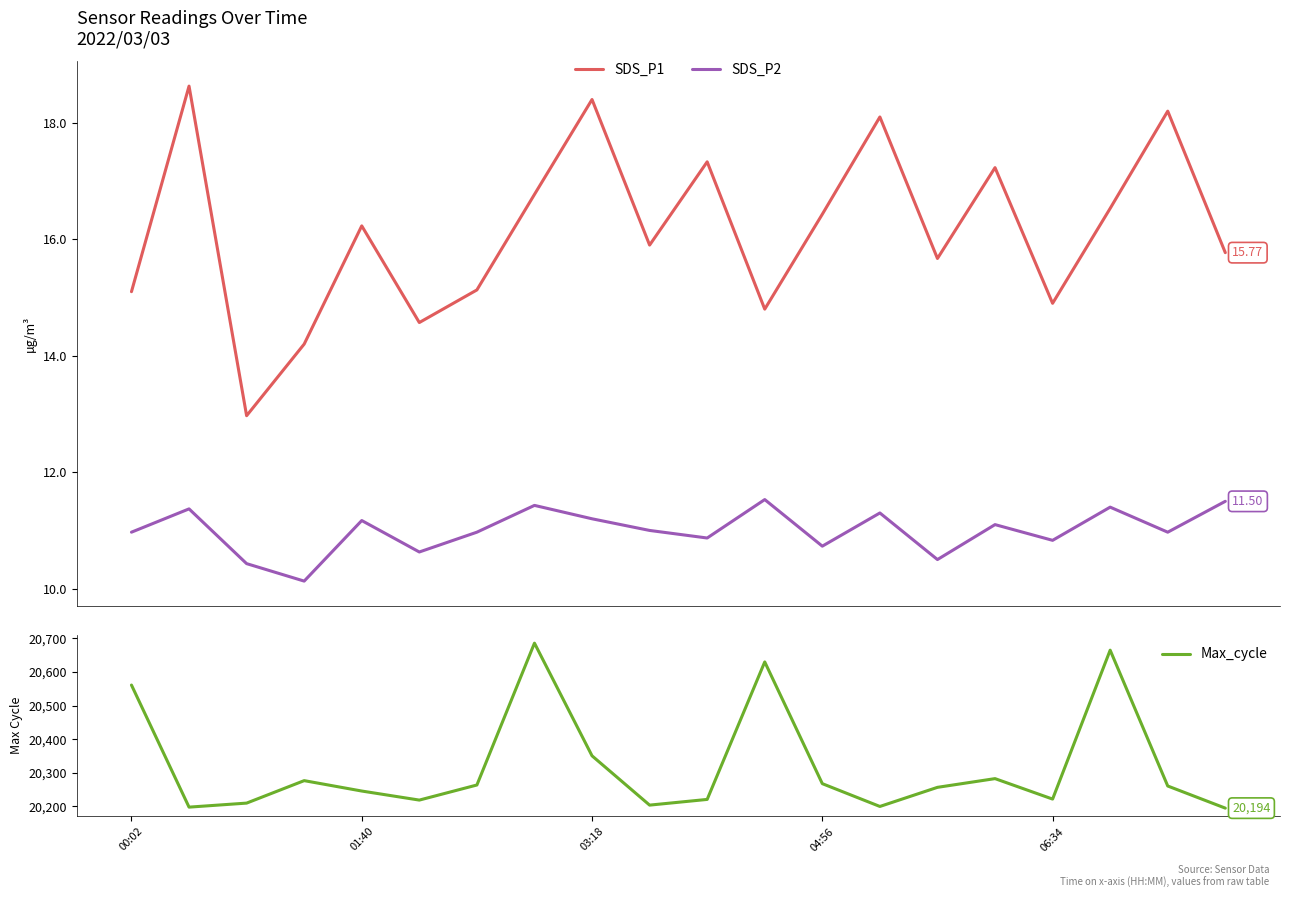

Count the number of data series in this chart.

3